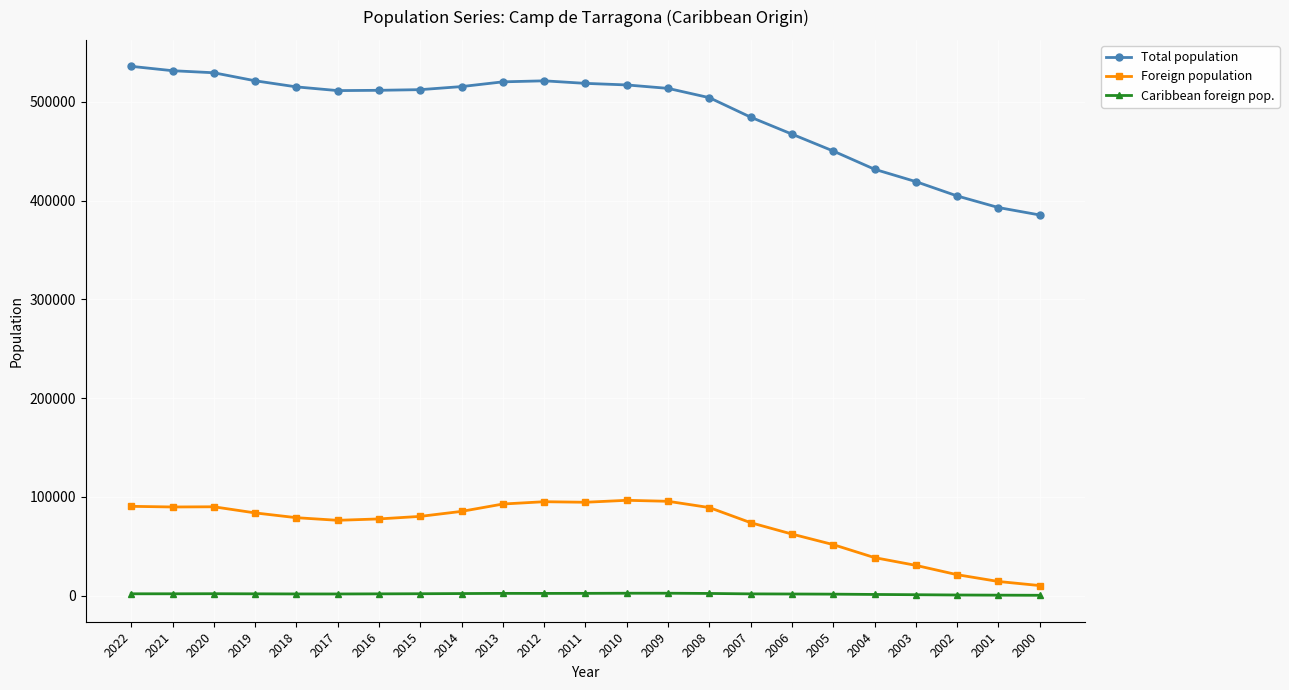

What are all the series names shown in the legend?

Total population, Foreign population, Caribbean foreign pop.